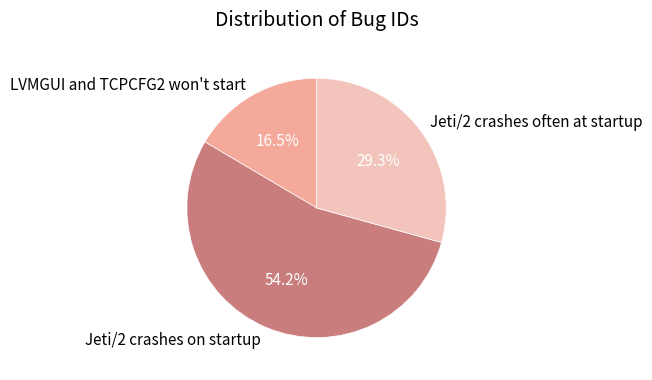

The Jeti/2 crashes often at startup slice represents 29% of the pie. True or false?

True